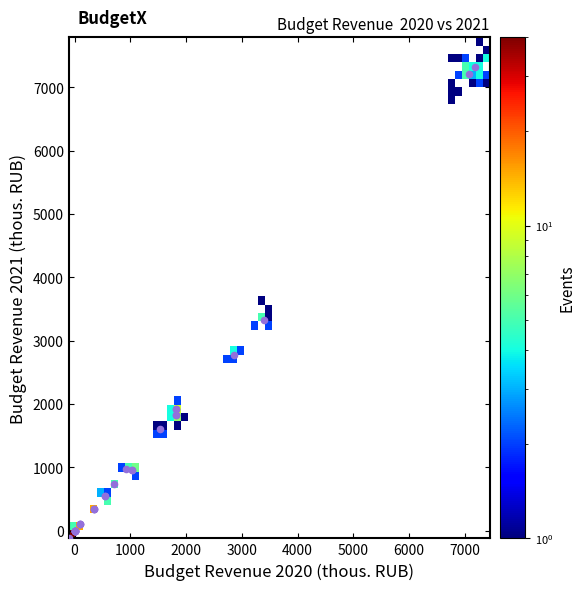

What Y value in the scatter plot is closest to 3606?

3332.9